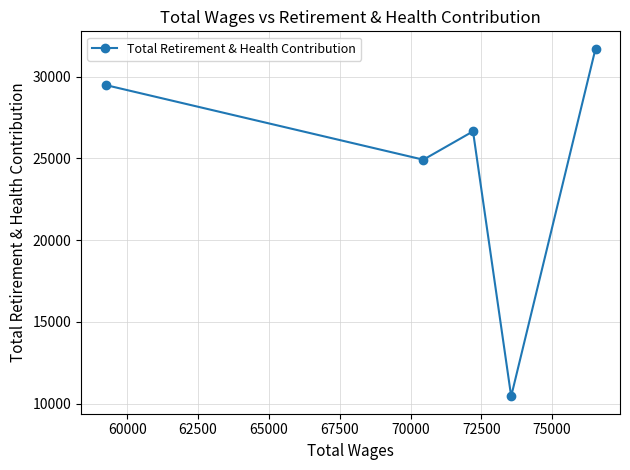

What is the maximum value shown in the chart?

31706